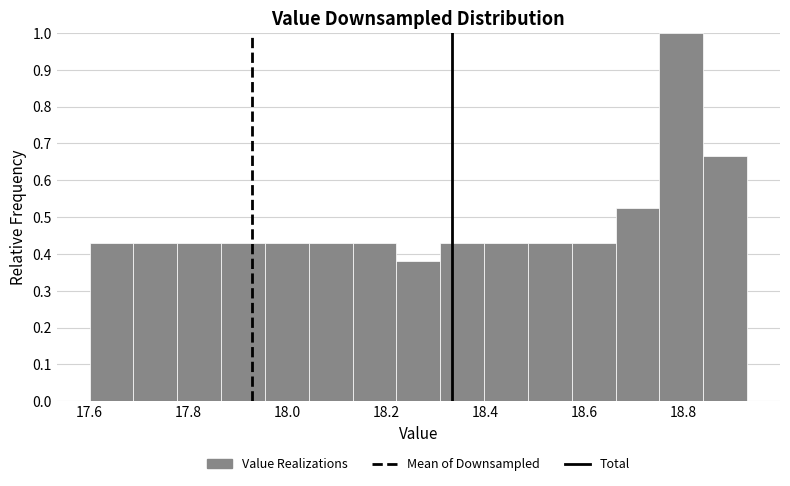

Reading left to right, list every bar in this chart as the range it spans on the x-axis followed by its height. Neither the bar edges nor the heights are printed on the chart, so give them approximately, as read against the axes.

17.60 to 17.68: 0.43
17.68 to 17.78: 0.43
17.78 to 17.86: 0.43
17.86 to 17.96: 0.43
17.96 to 18.04: 0.43
18.04 to 18.14: 0.43
18.14 to 18.22: 0.43
18.22 to 18.30: 0.38
18.30 to 18.40: 0.43
18.40 to 18.48: 0.43
18.48 to 18.58: 0.43
18.58 to 18.66: 0.43
18.66 to 18.76: 0.52
18.76 to 18.84: 1.00
18.84 to 18.94: 0.67